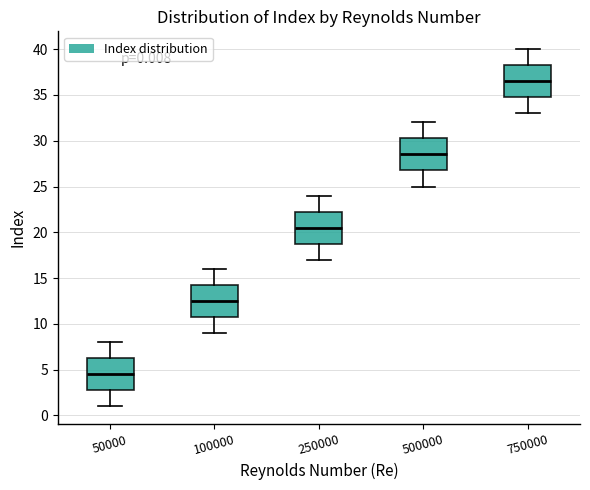

Which box's median line is the lowest?

50000